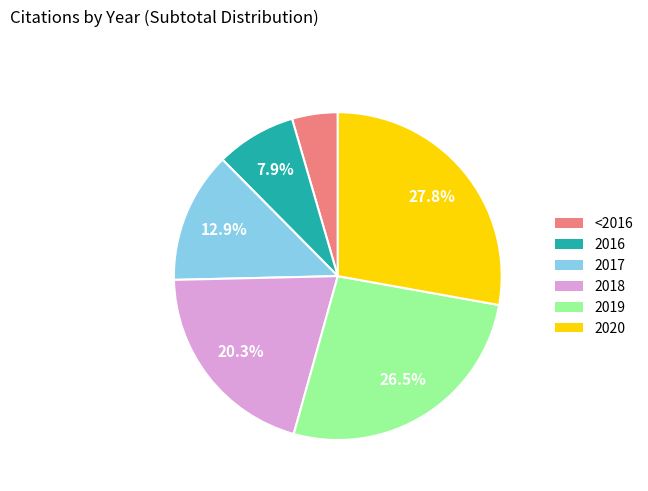

To the nearest percent, what is the average slice percentage?

17%